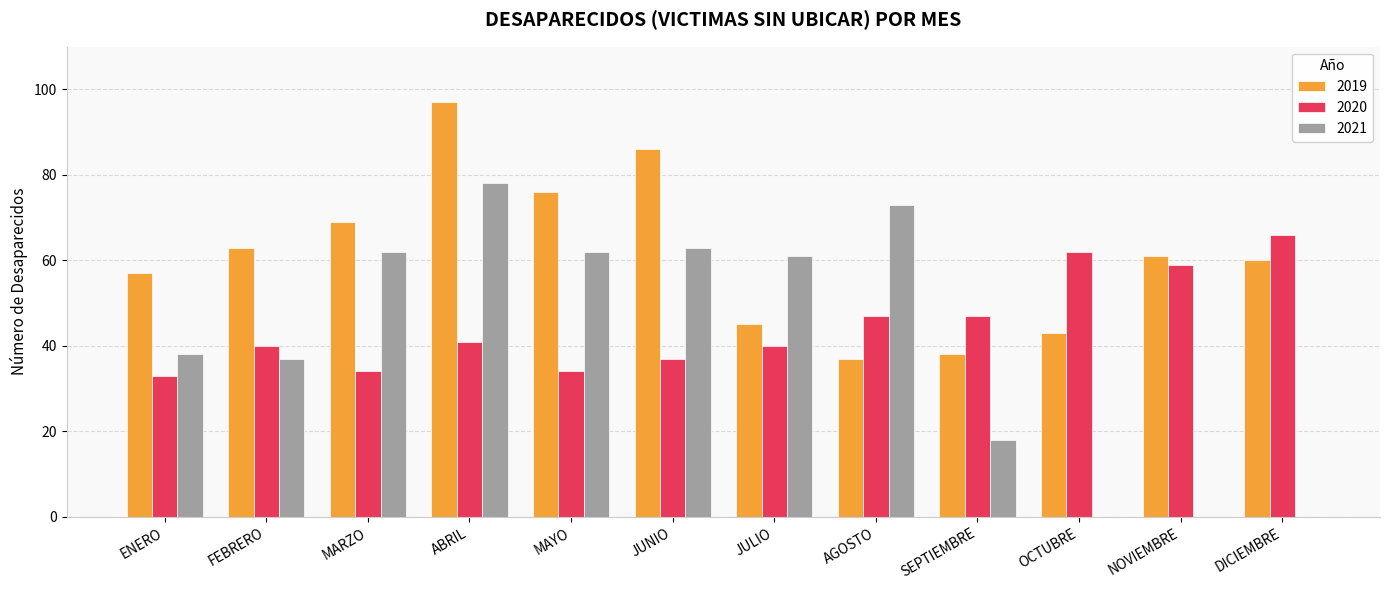

Is the value of 2020 at MARZO greater than the value of 2021 at JULIO?

No